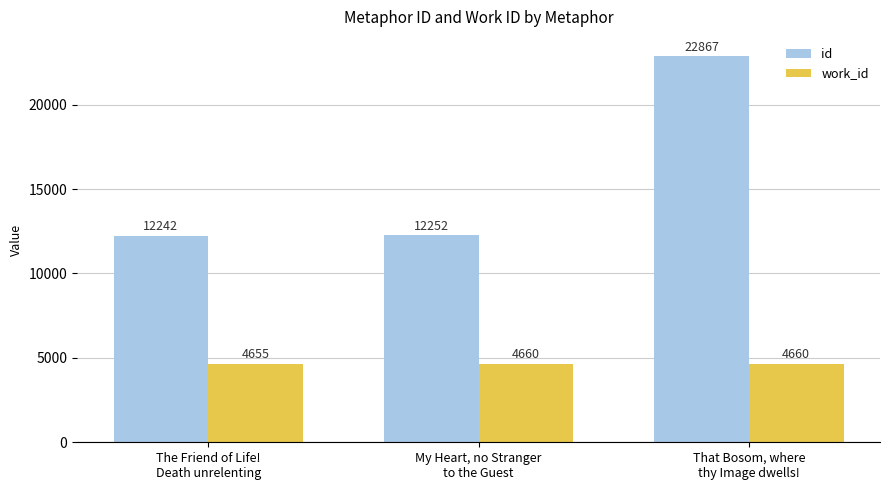

Which series has the largest total across all categories?

id